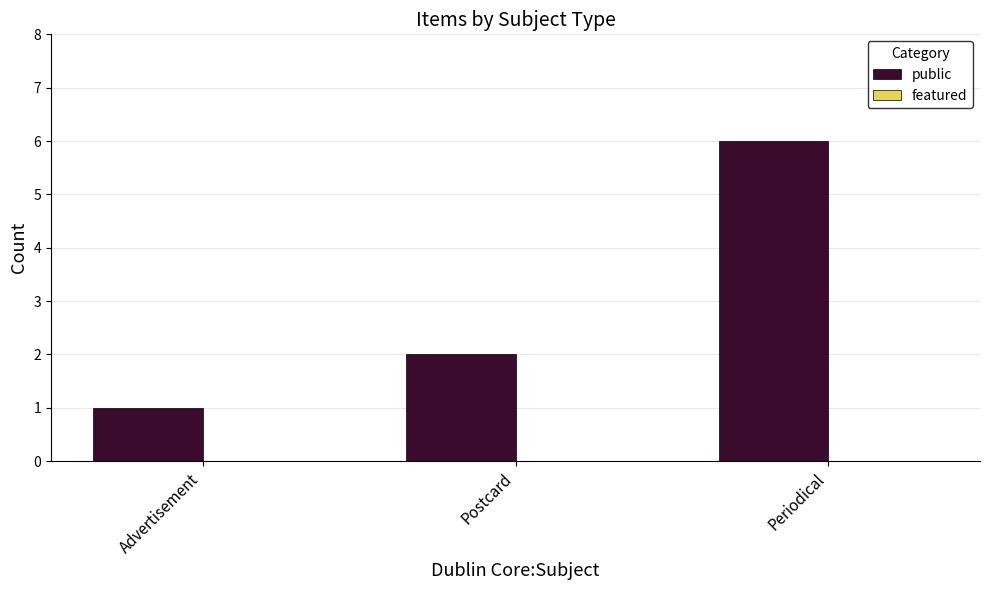

Where is the data nearest to the value 3?

Postcard